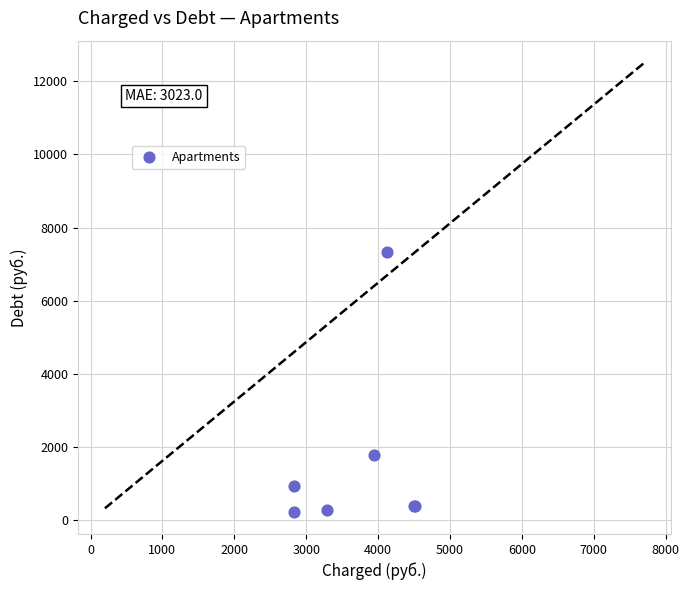

What Y value in the scatter plot is closest to 3784?

1769.6